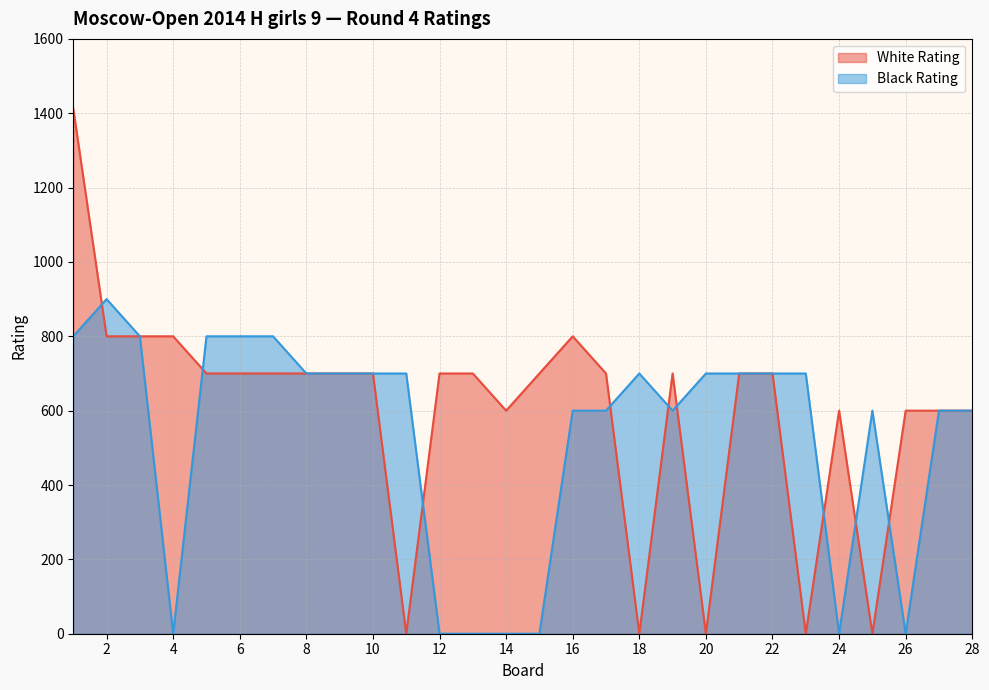

What is the difference between the White Rating values at 3 and 6?

100